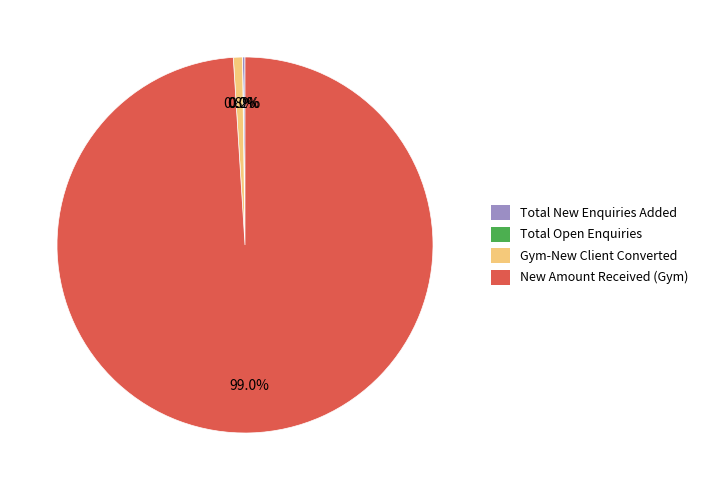

What percentage is the New Amount Received (Gym) slice, to the nearest percent?

99%